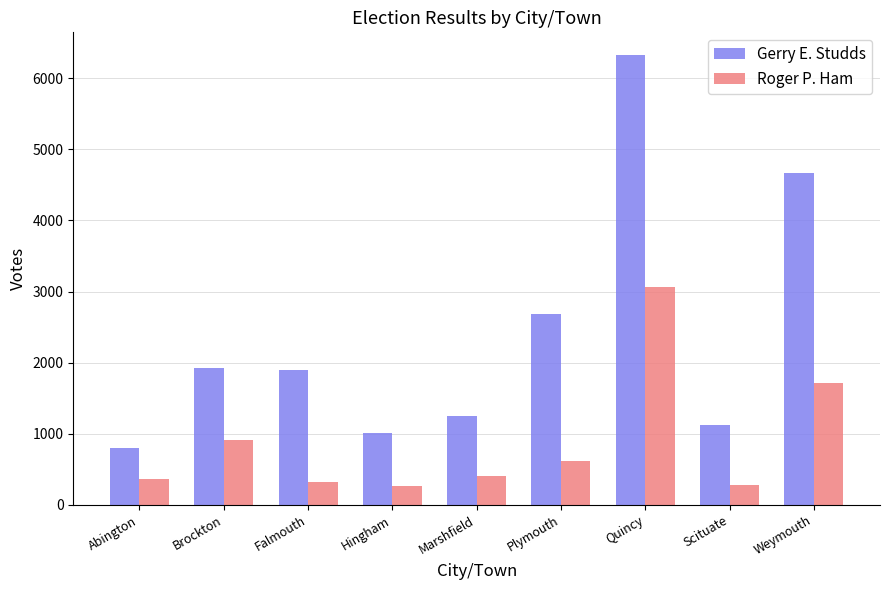

At which category does the chart reach its peak across all series?

Quincy